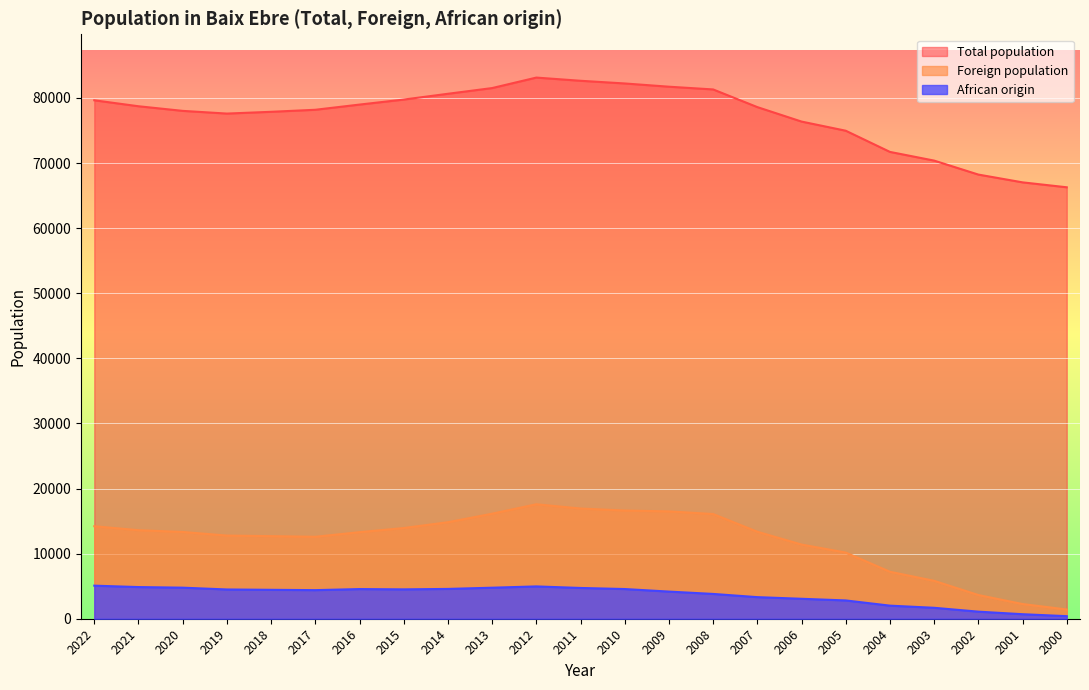

Is the value of Foreign population at 2010 greater than the value of African origin at 2022?

Yes